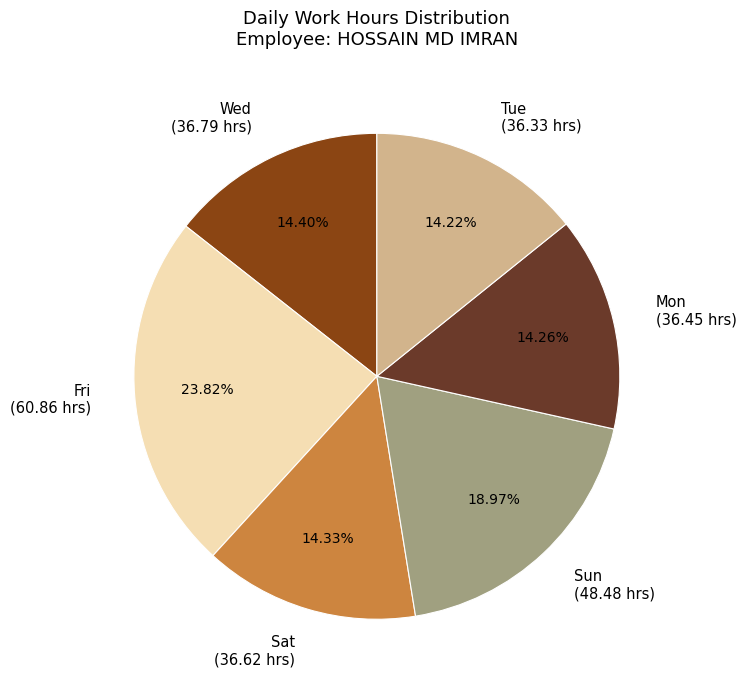

Approximately how many times larger is the value at Sun (48.48 hrs) compared to Mon (36.45 hrs)?

1.3